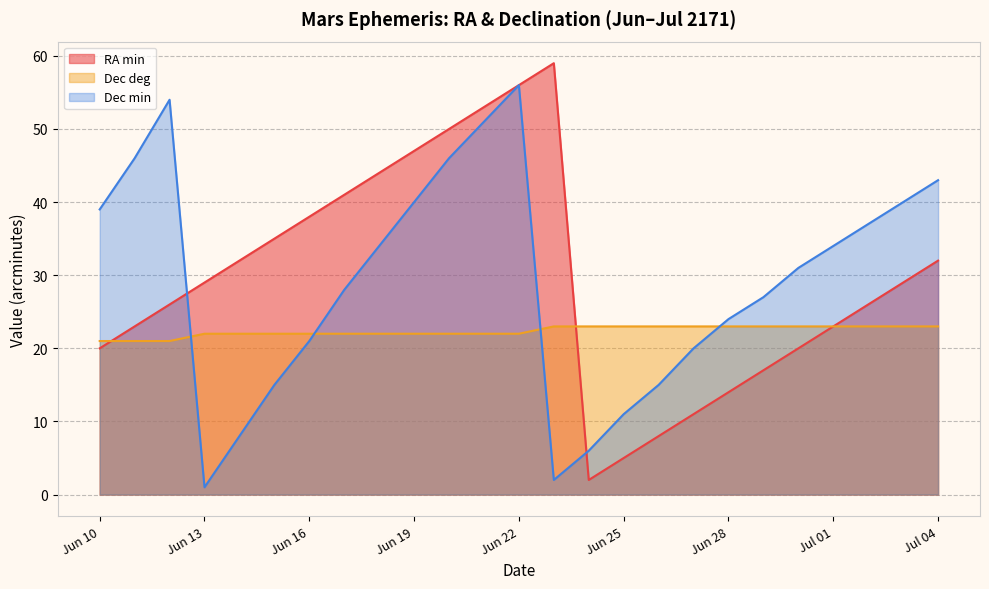

At which category is the sum across all series the highest?

Jun 22